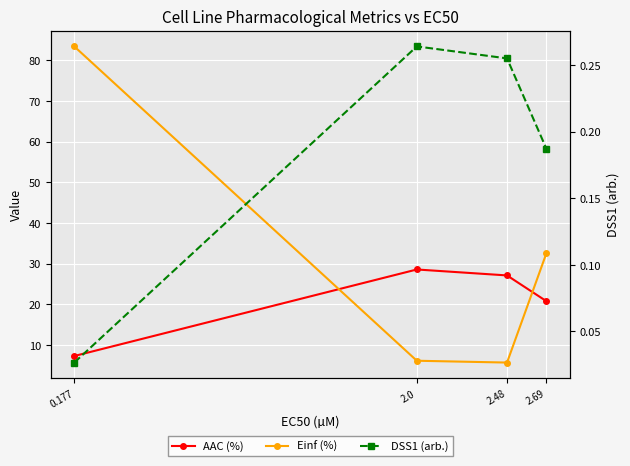

True or false: DSS1 (arb.) and Einf (%) cross at least once.

False